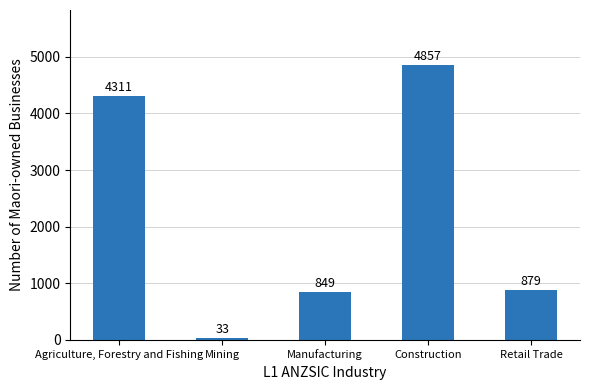

Reading left to right, transcribe all the data shown in this chart.

Agriculture, Forestry and Fishing=4311	Mining=33	Manufacturing=849	Construction=4857	Retail Trade=879